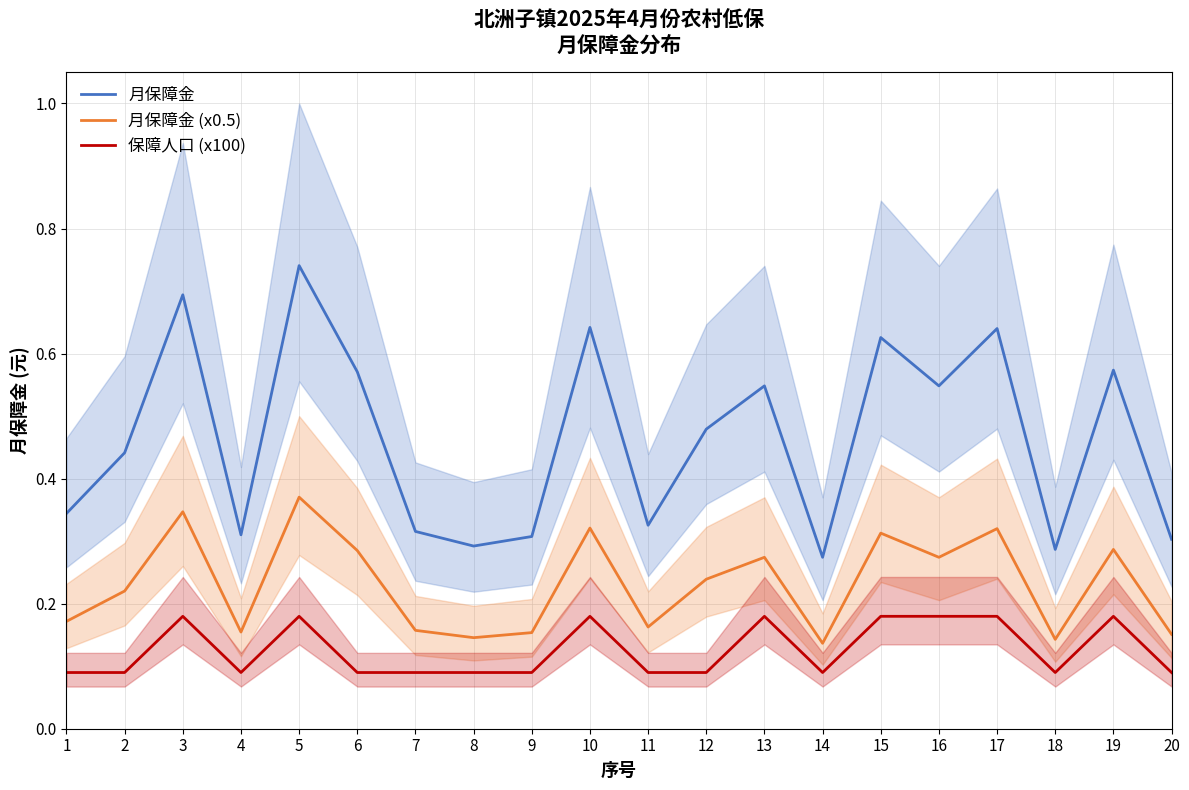

True or false: 月保障金 and 保障人口 (x100) cross at least once.

False